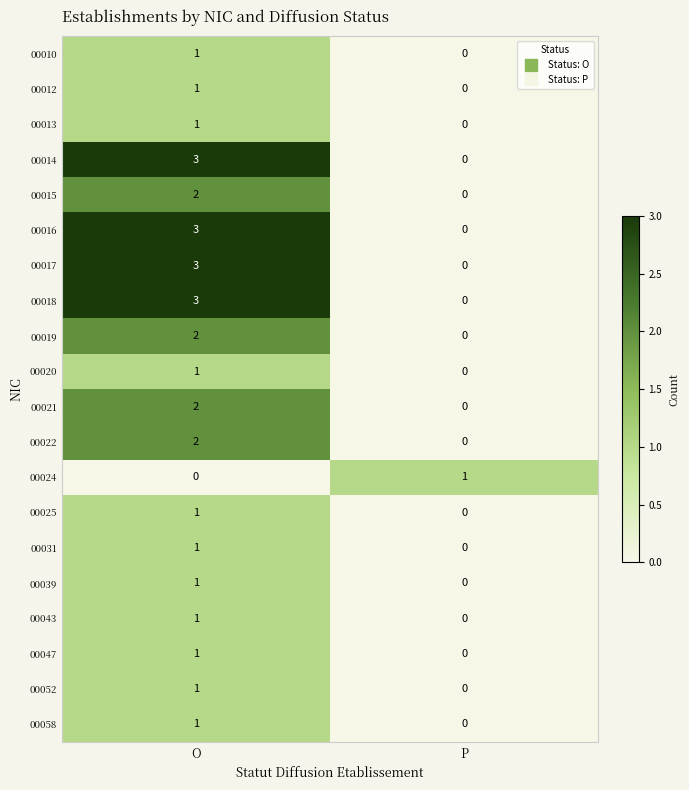

Which category has the highest value across all series?

O